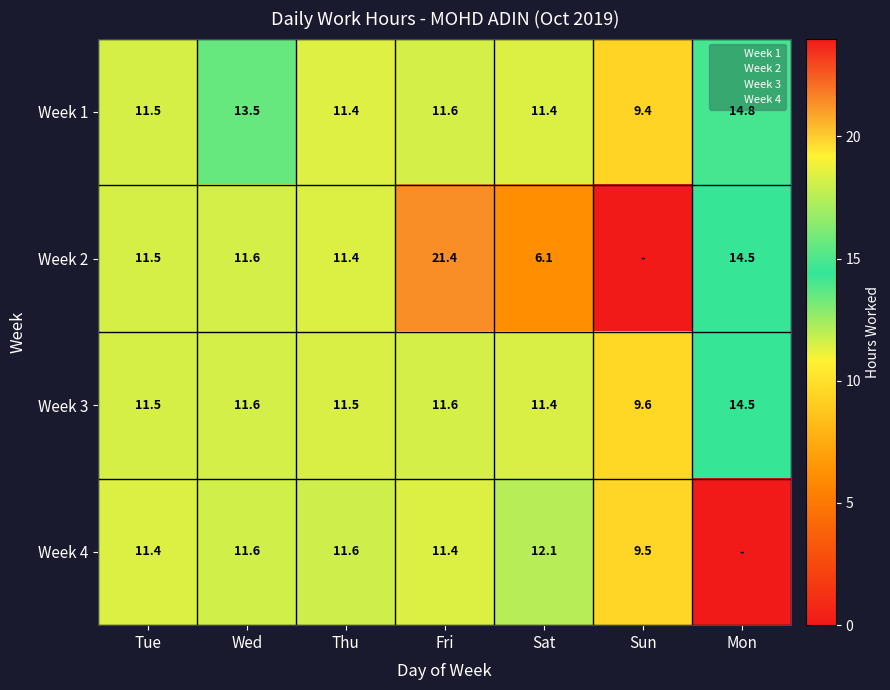

True or false: Week 1 has a value of 9.4 at Sun.

True